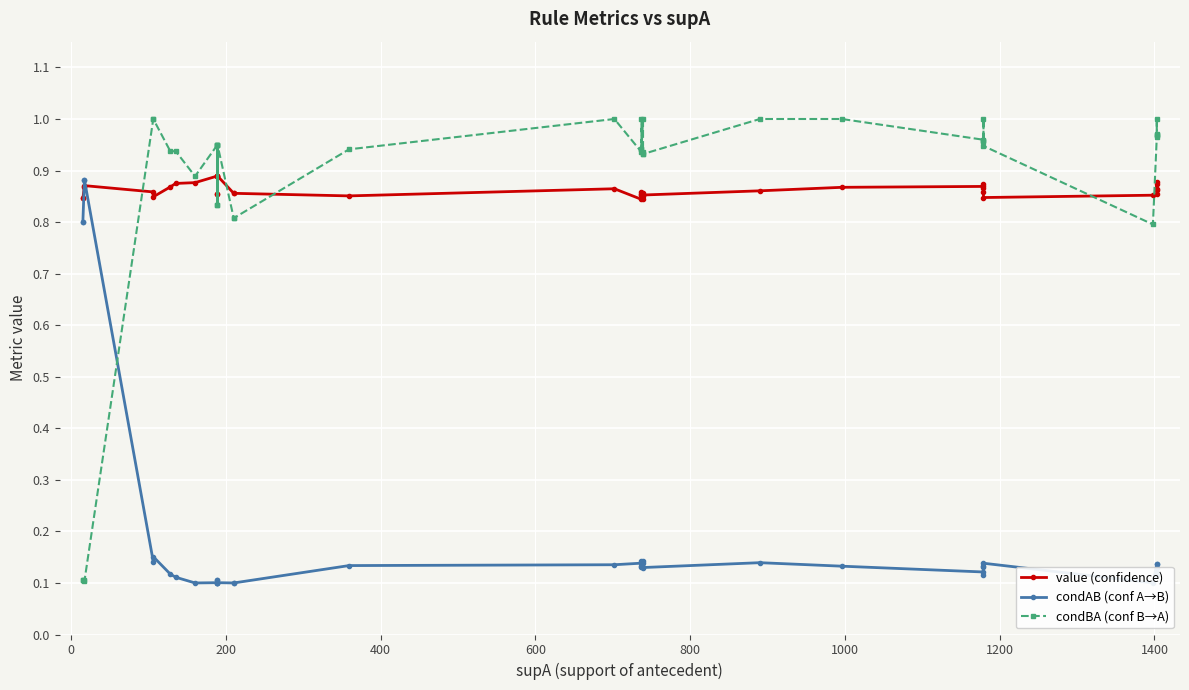

How many times do condAB (conf A→B) and value (confidence) cross each other?

2